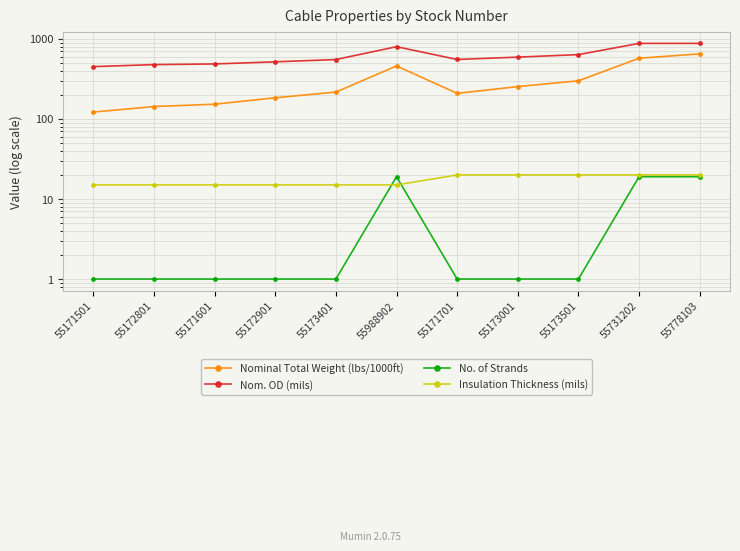

Reading left to right, what are all the values shown in this chart?

Nominal Total Weight (lbs/1000ft): 122	143	153	184	217	460	209	254	300	574	651
Nom. OD (mils): 451	478	487	518	553	800	554	593	637	880	880
No. of Strands: 1	1	1	1	1	19	1	1	1	19	19
Insulation Thickness (mils): 15	15	15	15	15	15	20	20	20	20	20